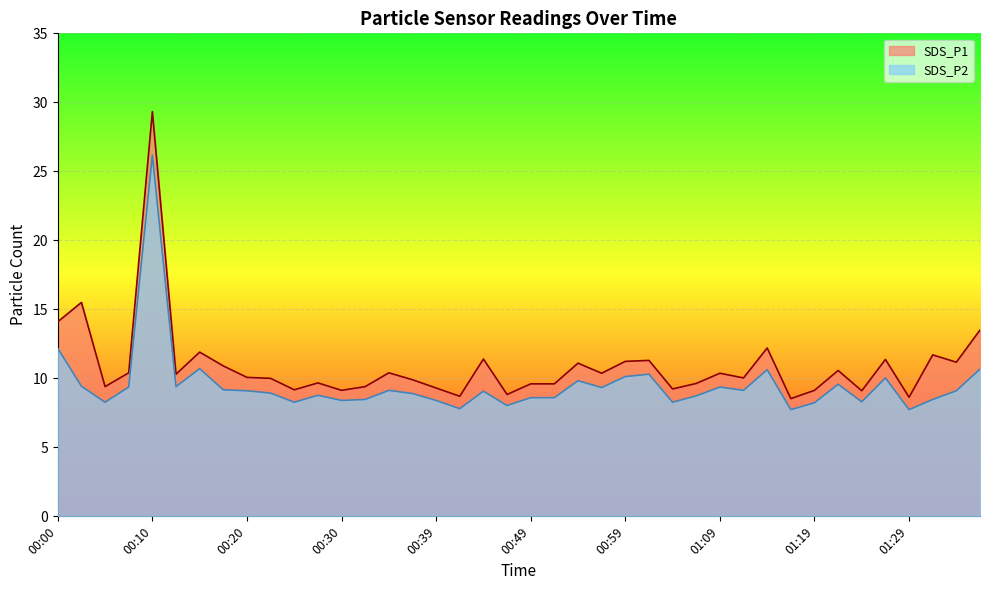

How many lines are shown in the chart?

2